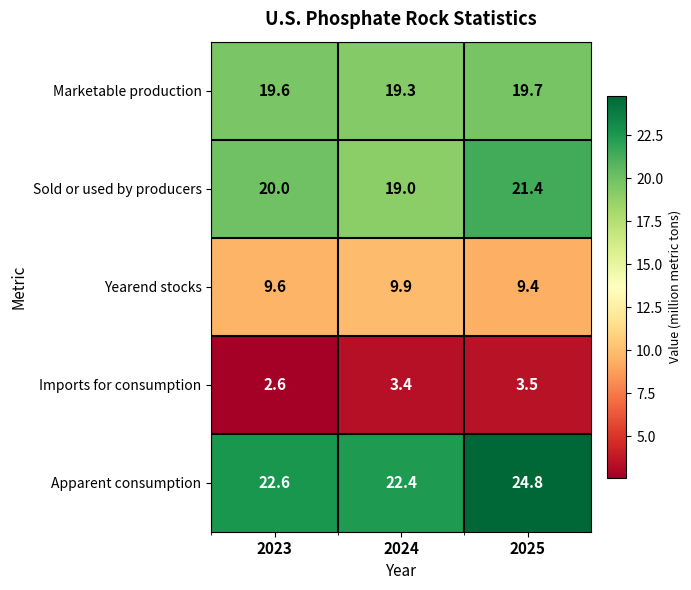

What is the spread (max minus min) of values at 2023?

20.0